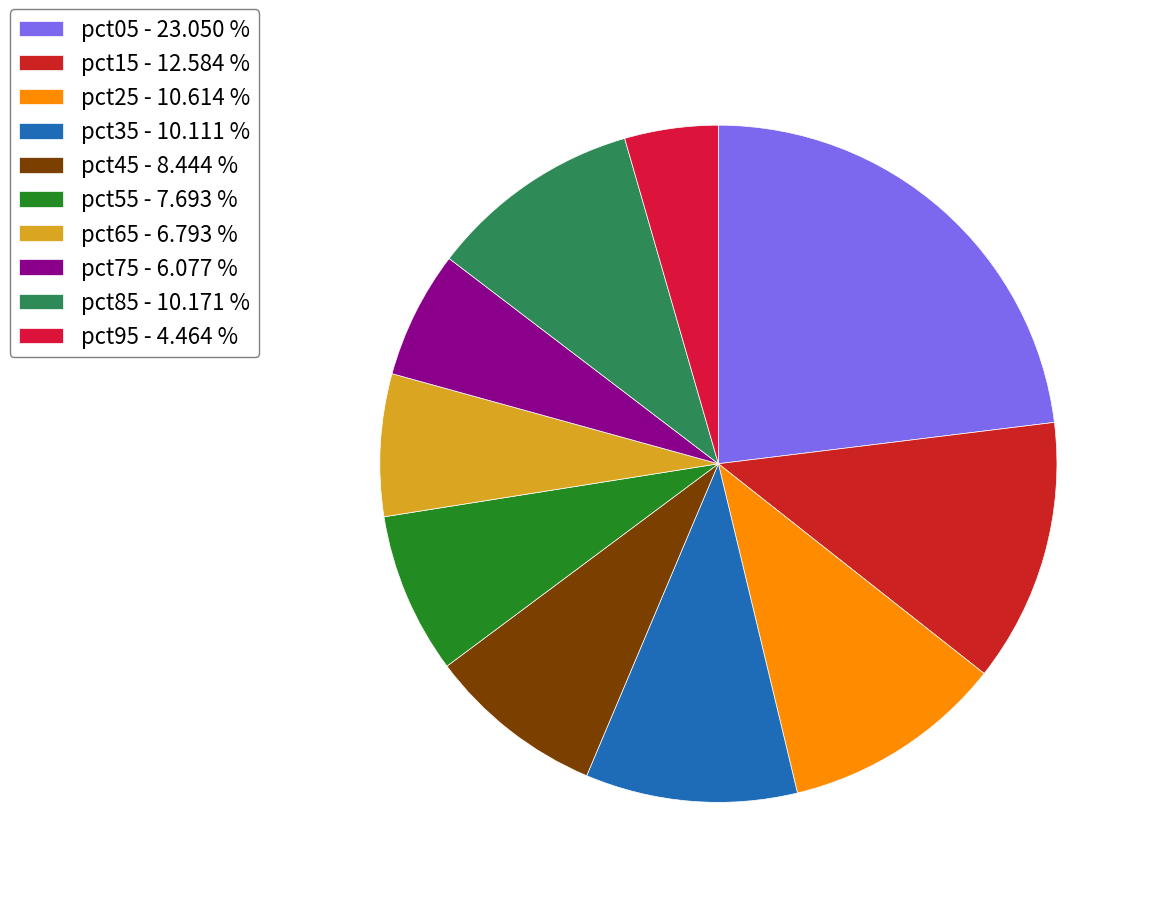

How many segments does this pie chart have?

10